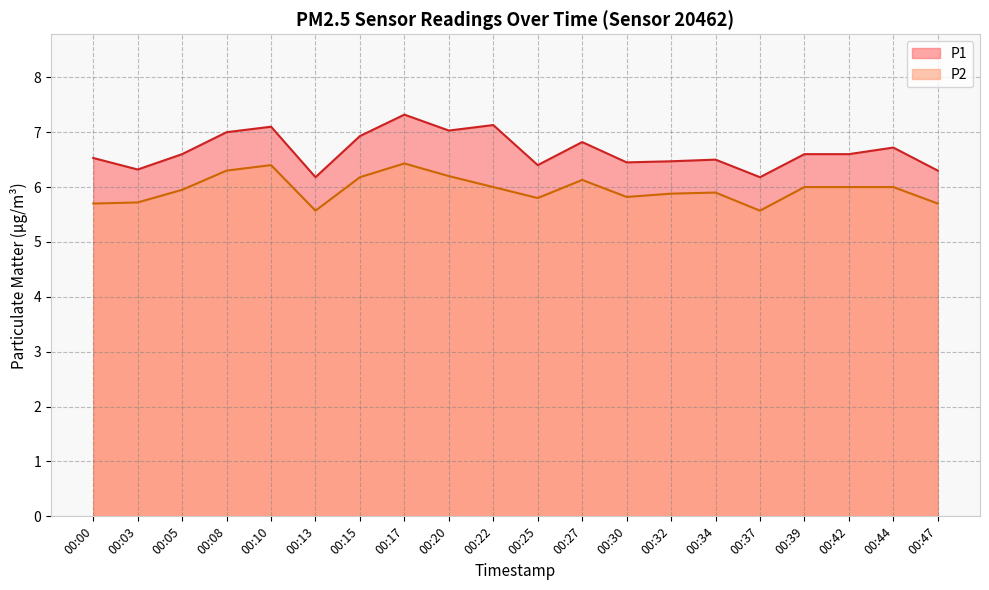

Is it true that P2 equals 2.3 at 00:32?

False